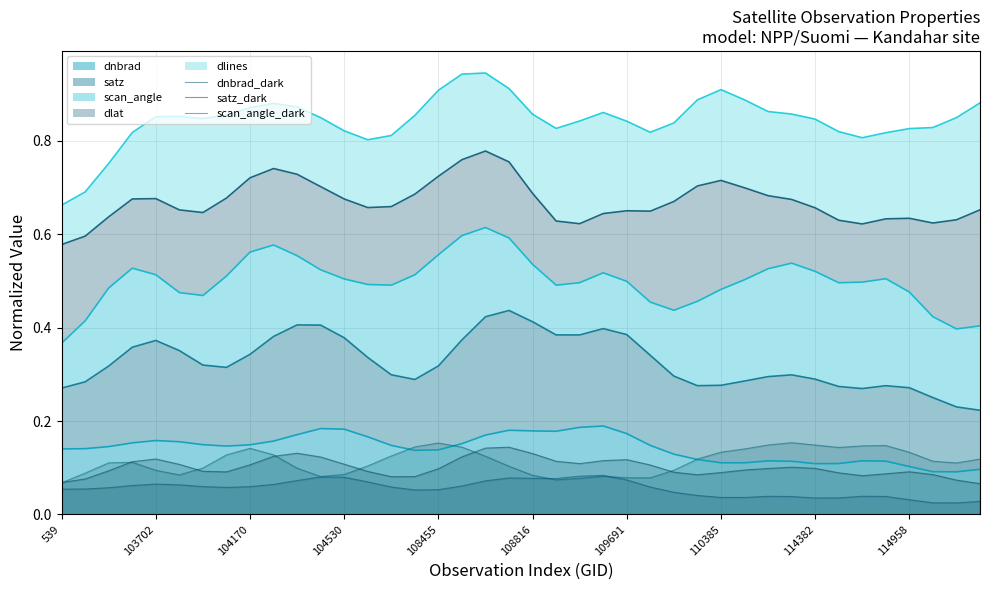

Which series has the largest total across all categories?

scan_angle_dark